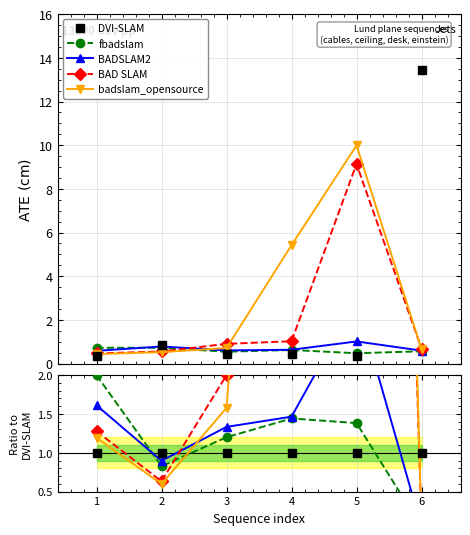

Rank the series at 4 from lowest to highest value.

DVI-SLAM, fbadslam, BADSLAM2, BAD SLAM, badslam_opensource